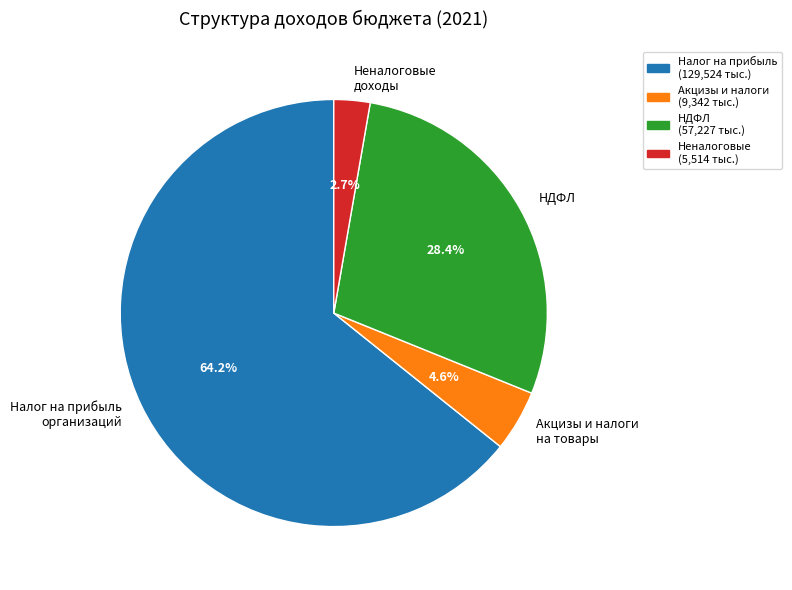

What percentage is NOT represented by НДФЛ?

71.6%